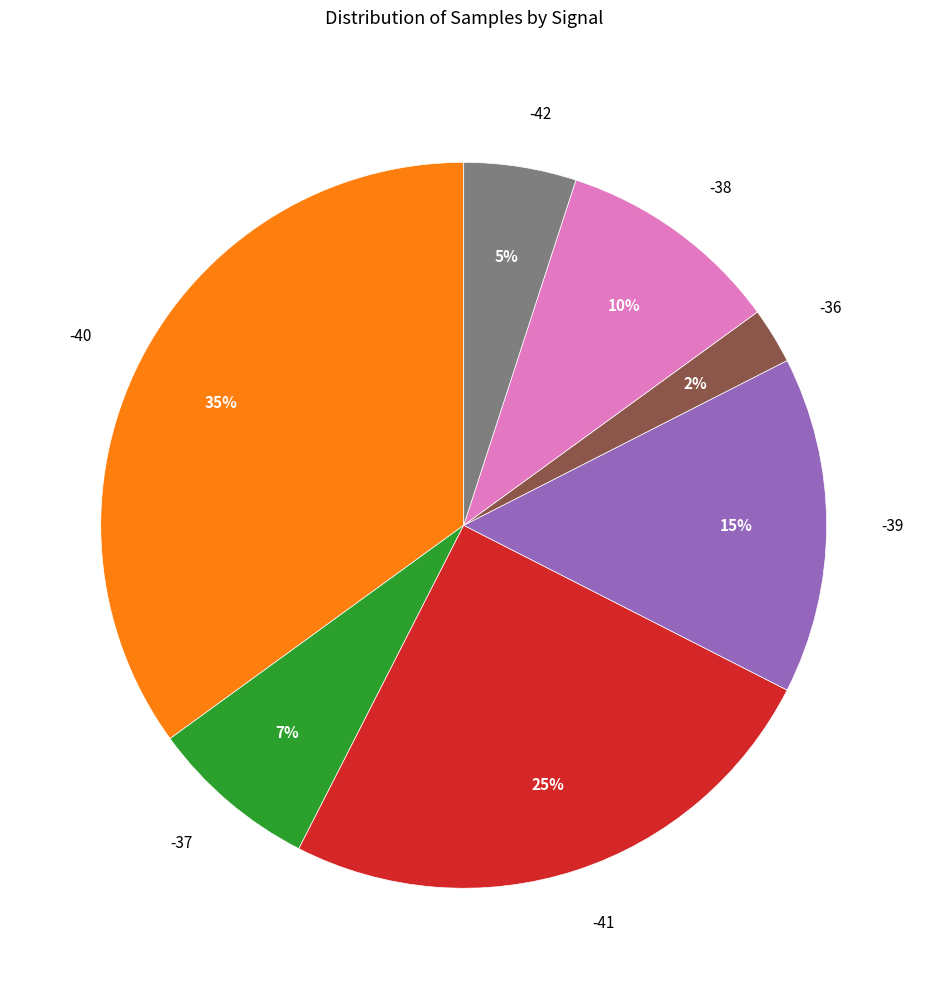

Is the sum of -36 and -38 greater than half?

No